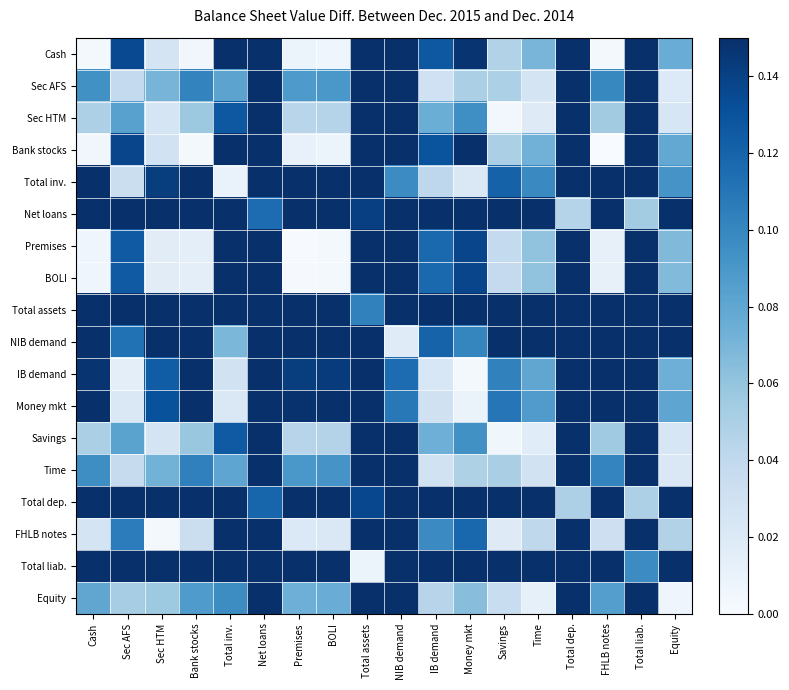

At which category does the chart reach its minimum across all series?

FHLB notes